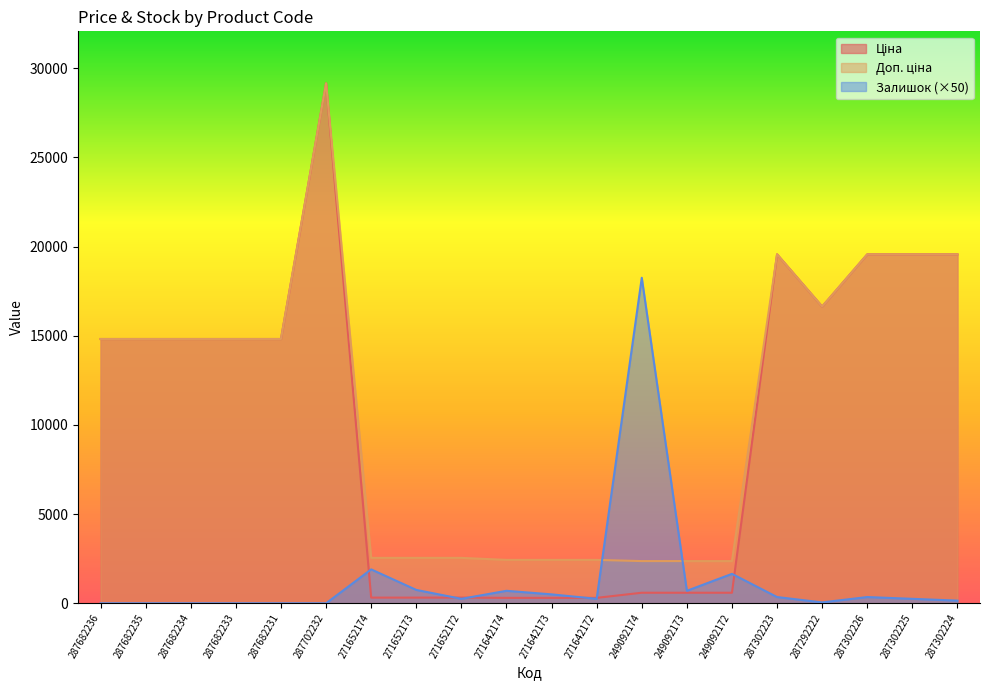

Which series ends up on top after the final intersection of Залишок and Доп. ціна?

Доп. ціна